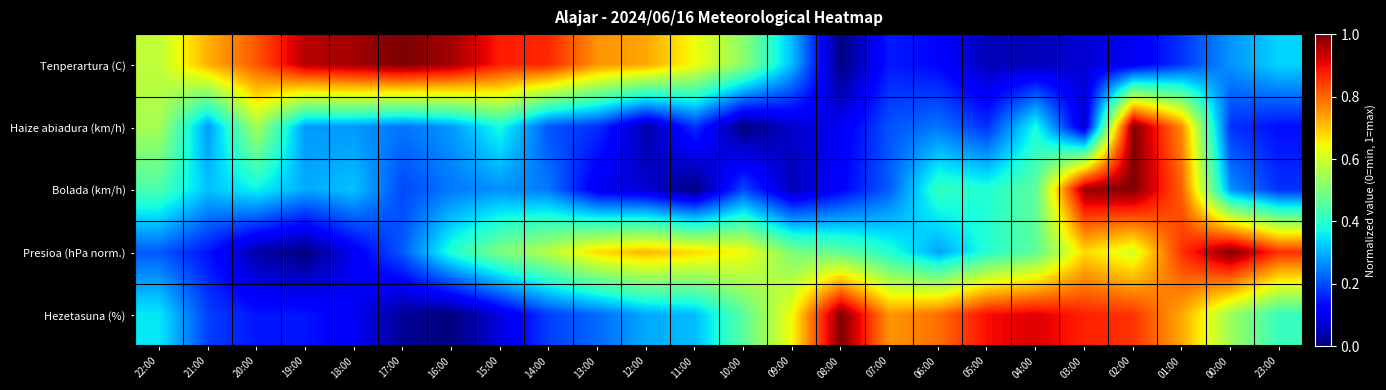

Reading right to left, extract all data points from this chart.

Tenperartura (C): 23:00=0.3	00:00=0.3	01:00=0.2	02:00=0.1	03:00=0.1	04:00=0.1	05:00=0.1	06:00=0.1	07:00=0.2	08:00=0.0	09:00=0.3	10:00=0.5	11:00=0.6	12:00=0.7	13:00=0.8	14:00=0.9	15:00=0.9	16:00=1.0	17:00=1.0	18:00=1.0	19:00=0.9	20:00=0.8	21:00=0.7	22:00=0.6
Haize abiadura (km/h): 23:00=0.1	00:00=0.2	01:00=0.8	02:00=1.0	03:00=0.1	04:00=0.4	05:00=0.2	06:00=0.2	07:00=0.2	08:00=0.1	09:00=0.1	10:00=0.0	11:00=0.2	12:00=0.0	13:00=0.2	14:00=0.2	15:00=0.4	16:00=0.3	17:00=0.2	18:00=0.3	19:00=0.3	20:00=0.6	21:00=0.3	22:00=0.6
Bolada (km/h): 23:00=0.2	00:00=0.3	01:00=0.8	02:00=1.0	03:00=1.0	04:00=0.5	05:00=0.4	06:00=0.4	07:00=0.2	08:00=0.1	09:00=0.0	10:00=0.2	11:00=0.0	12:00=0.1	13:00=0.1	14:00=0.2	15:00=0.3	16:00=0.2	17:00=0.2	18:00=0.3	19:00=0.3	20:00=0.4	21:00=0.3	22:00=0.4
Presioa (hPa norm.): 23:00=0.9	00:00=1.0	01:00=0.9	02:00=0.6	03:00=0.7	04:00=0.5	05:00=0.4	06:00=0.3	07:00=0.4	08:00=0.5	09:00=0.5	10:00=0.6	11:00=0.7	12:00=0.7	13:00=0.7	14:00=0.6	15:00=0.5	16:00=0.4	17:00=0.2	18:00=0.1	19:00=0.0	20:00=0.0	21:00=0.1	22:00=0.2
Hezetasuna (%): 23:00=0.4	00:00=0.5	01:00=0.7	02:00=0.9	03:00=0.9	04:00=0.9	05:00=0.9	06:00=0.8	07:00=0.8	08:00=1.0	09:00=0.6	10:00=0.5	11:00=0.3	12:00=0.3	13:00=0.2	14:00=0.2	15:00=0.1	16:00=0.0	17:00=0.0	18:00=0.1	19:00=0.1	20:00=0.1	21:00=0.2	22:00=0.4